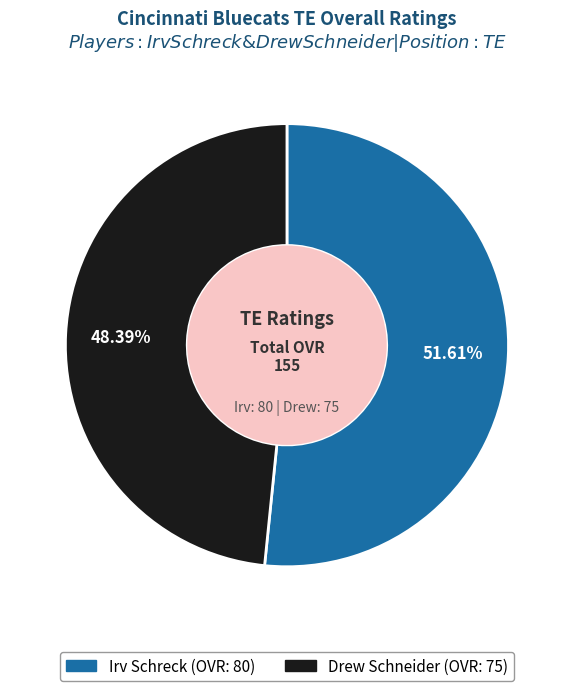

Rank the categories by value from lowest to highest.

Drew Schneider, Irv Schreck